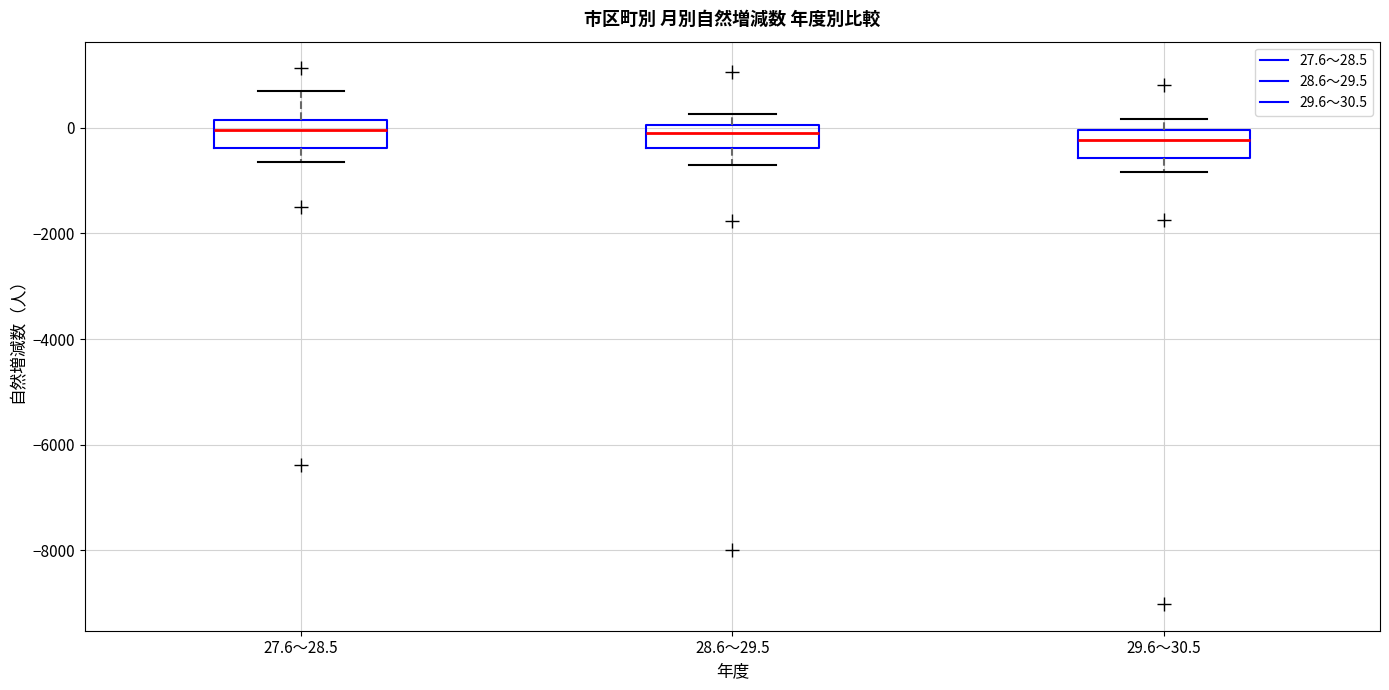

Reading left to right, read every box against the y-axis: the position of its median line, the range the box covers, and the ends of its whiskers. The values are not printed on the chart, so give them approximately, as read against the axis.

27.6～28.5: median 0, box -400 to 200, whiskers -600 to 600
28.6～29.5: median -200, box -400 to 0, whiskers -800 to 200
29.6～30.5: median -200, box -600 to 0, whiskers -800 to 200